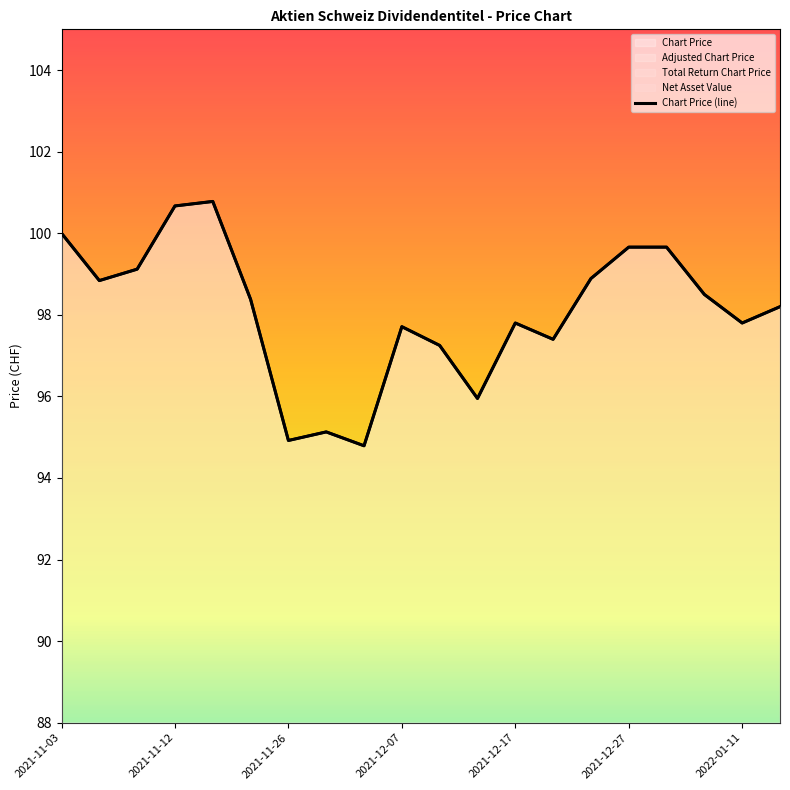

What is the ratio of the value at 2021-12-27 to the value at 8?

1.0